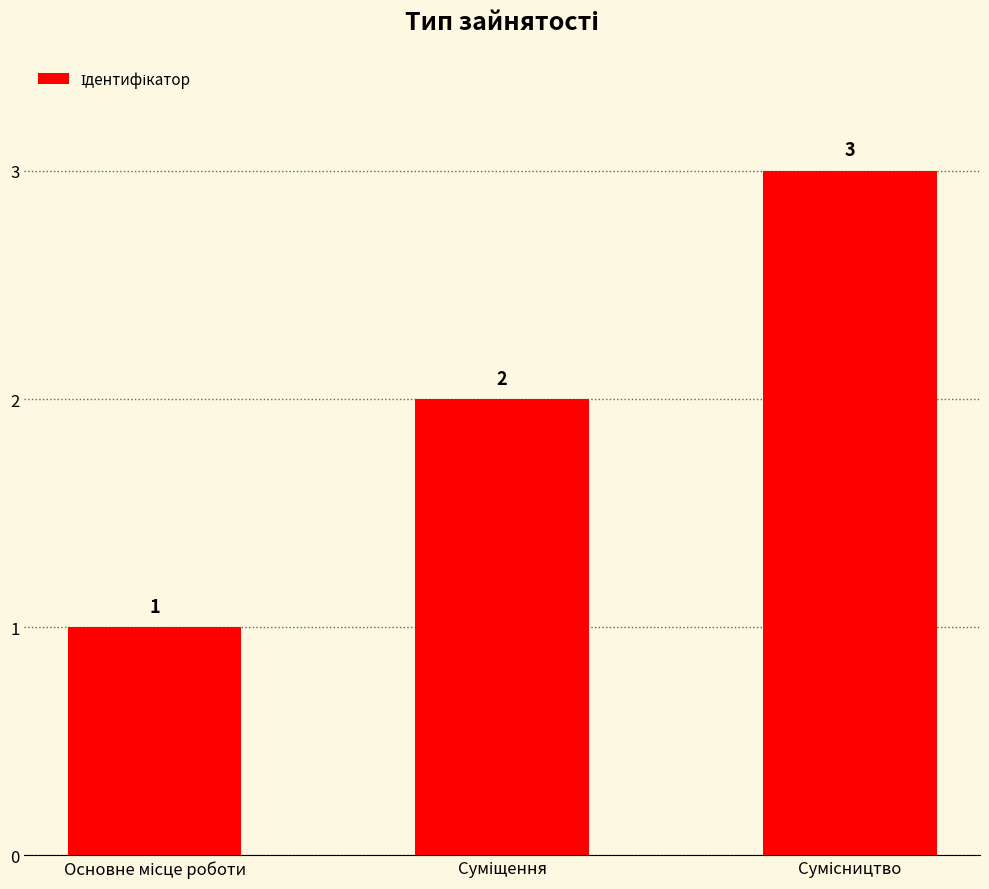

What is the maximum value shown in the chart?

3